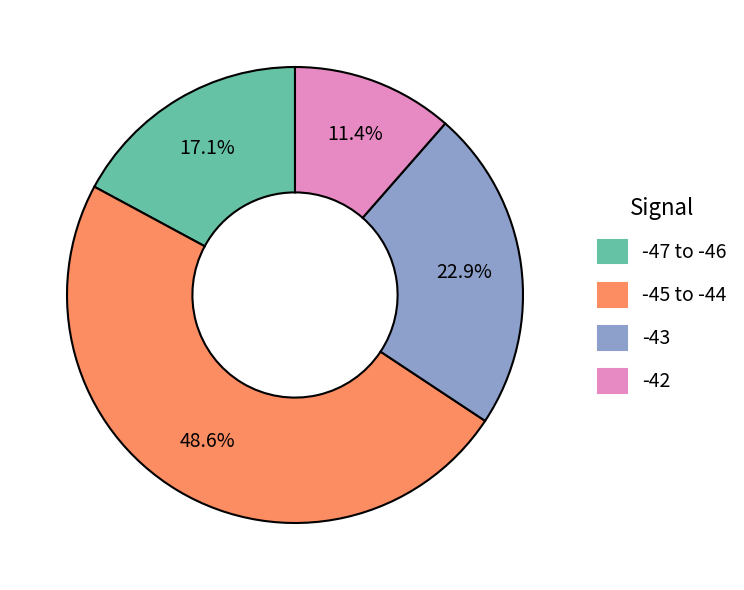

Is there a majority slice in this chart?

No